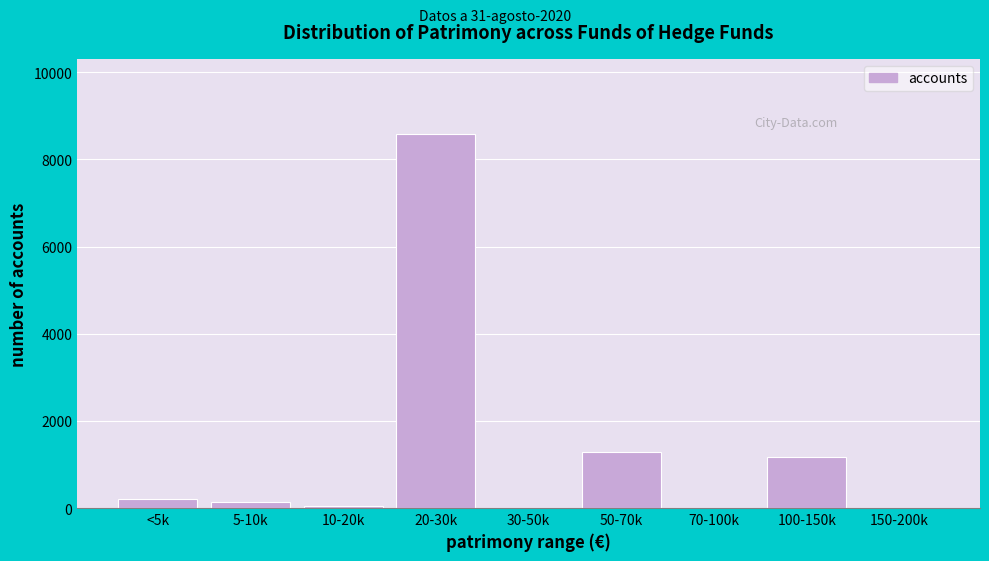

Reading left to right, what are all the values shown in this chart?

<5k=208	5-10k=137	10-20k=45	20-30k=8590	30-50k=0	50-70k=1277	70-100k=0	100-150k=1182	150-200k=0